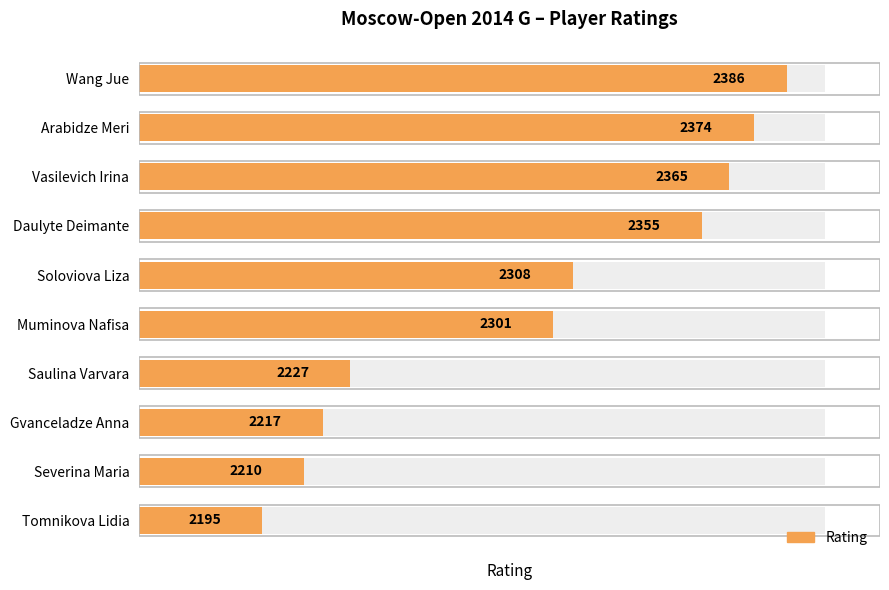

What is the maximum value shown in the chart?

2386